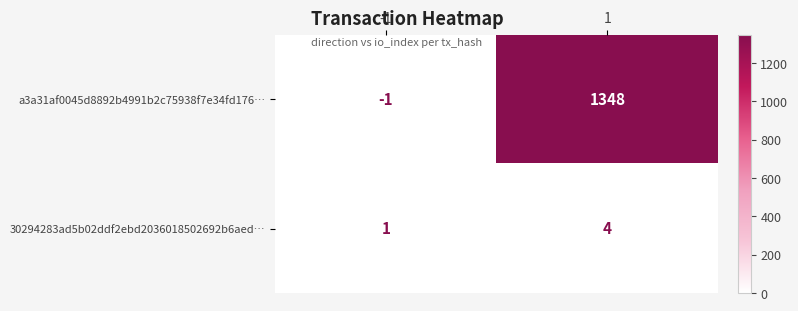

What is the total value across all series at 1?

1352